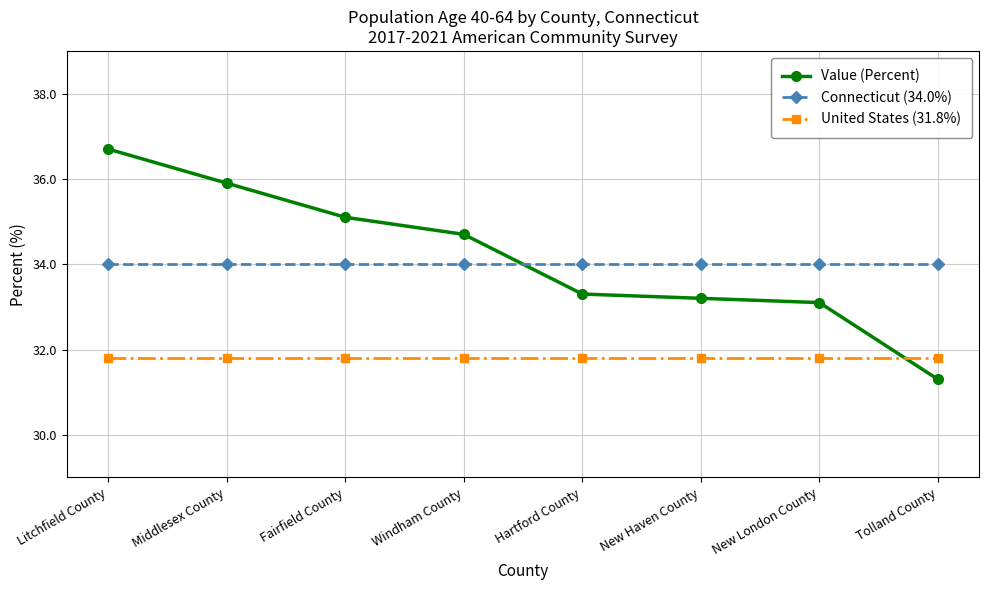

Does the chart display data point markers on the line(s)?

Yes